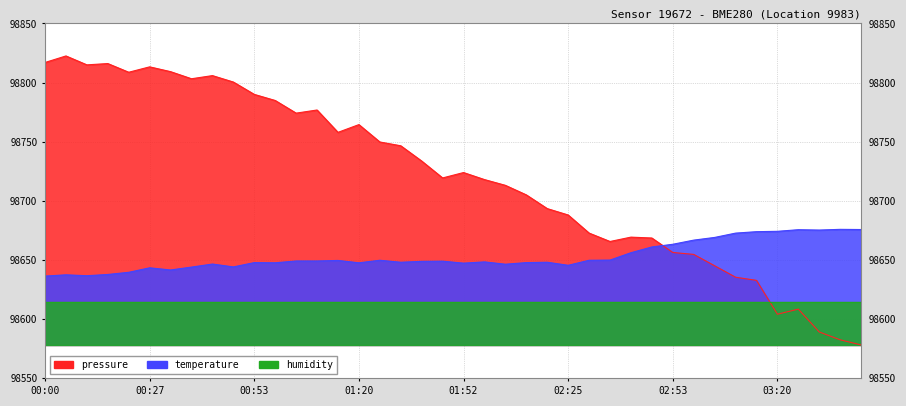

True or false: humidity and temperature cross at least once.

False